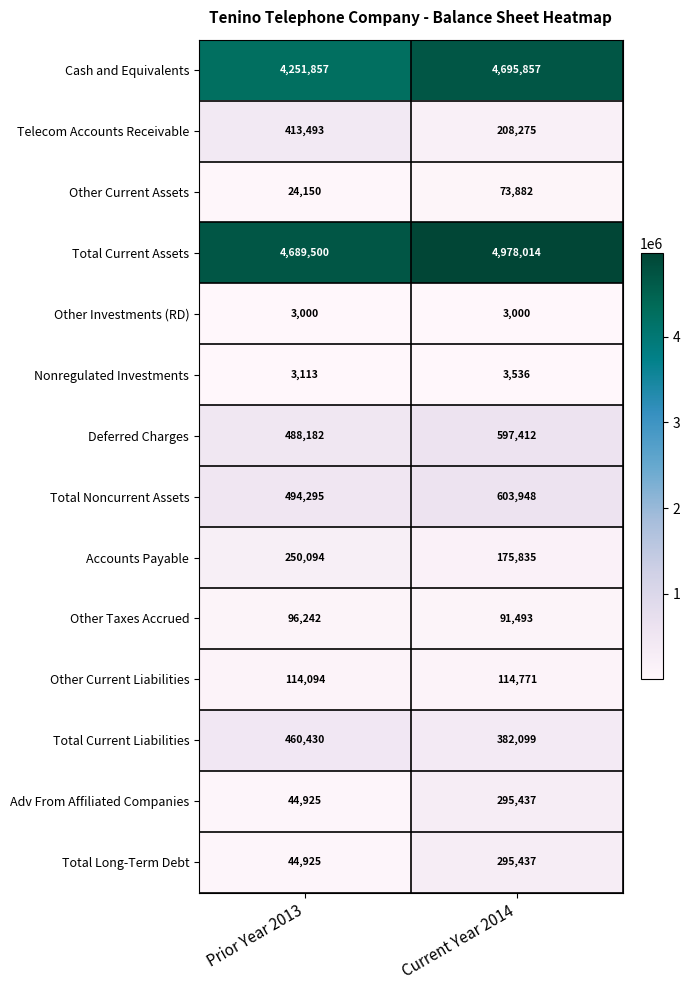

What is the spread (max minus min) of values at Current Year 2014?

4975014